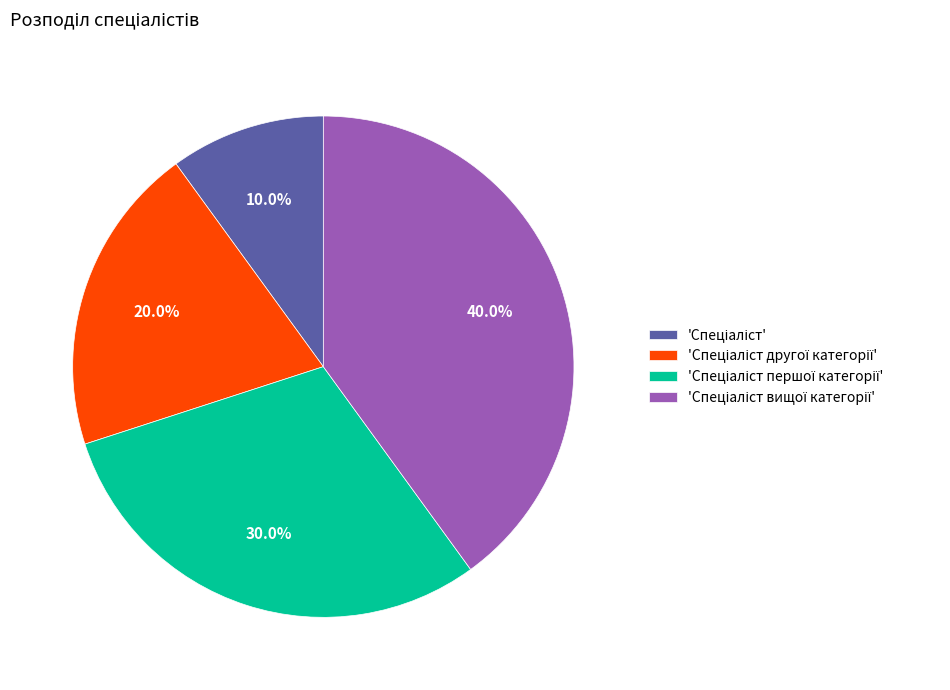

Is there a majority slice in this chart?

No